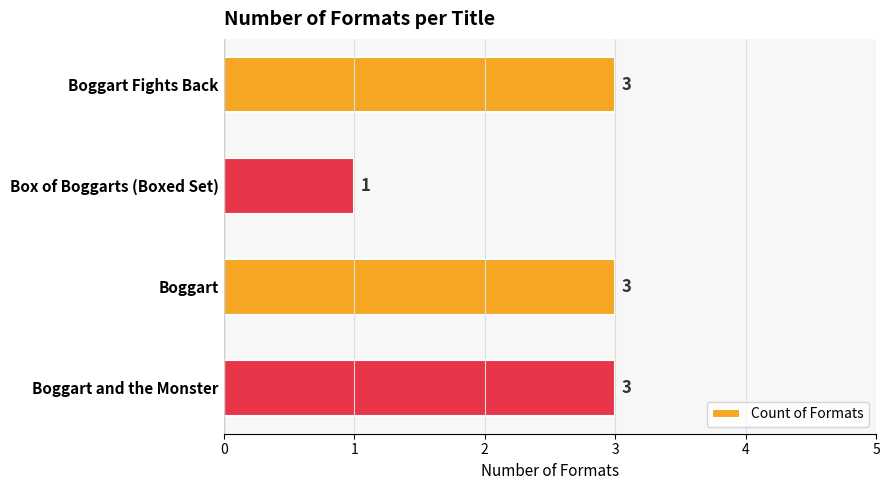

What is the greatest value displayed?

3